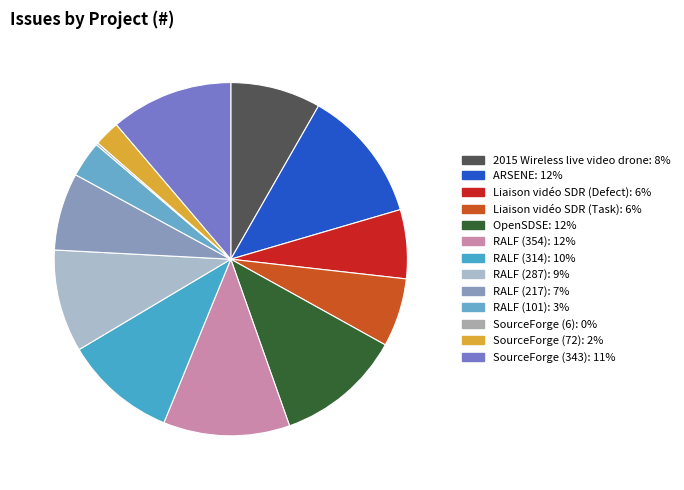

What is the largest slice in the pie chart?

ARSENE